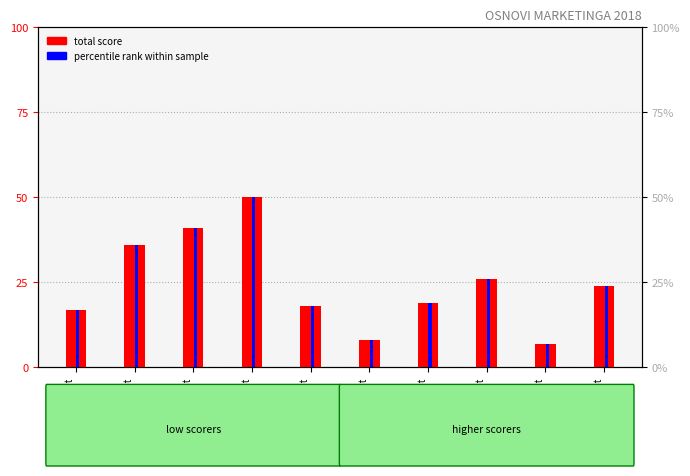

Does the chart contain stacked bars?

No